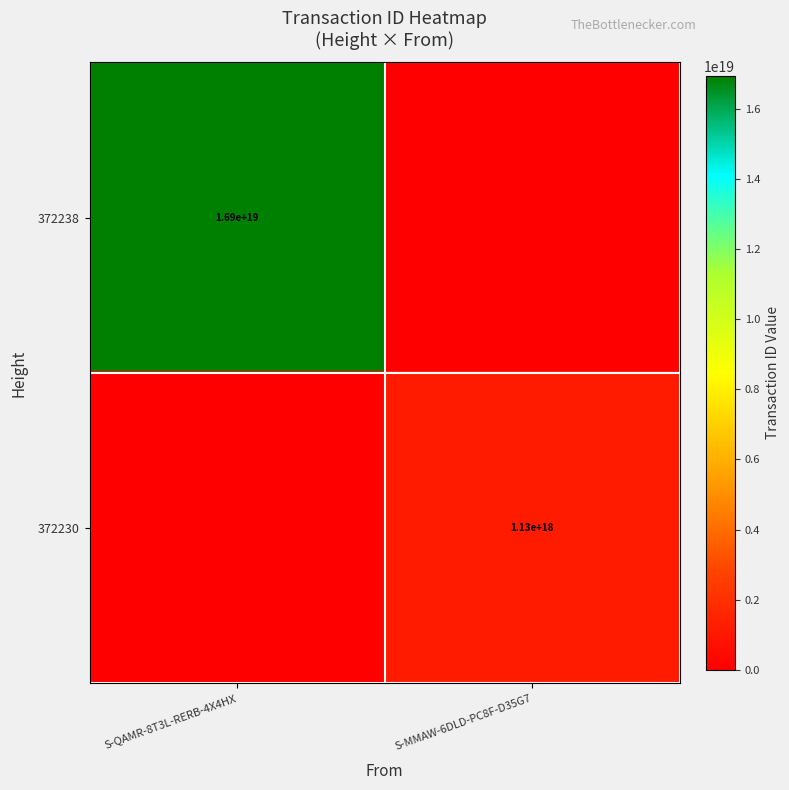

What is the difference between the highest and lowest values at S-QAMR-8T3L-RERB-4X4HX?

16933711233414643712